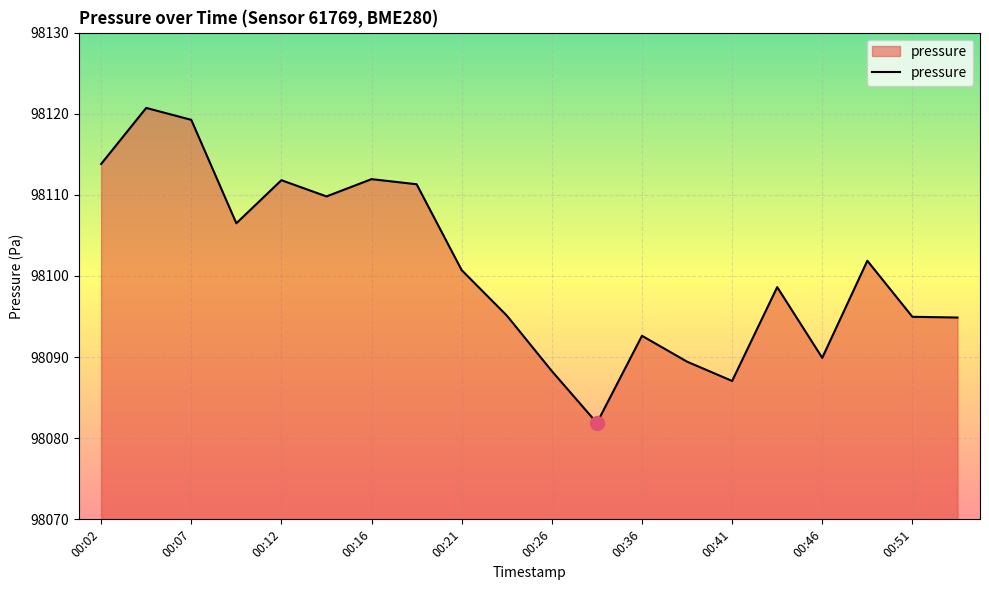

What is the minimum value shown in the chart?

98081.9